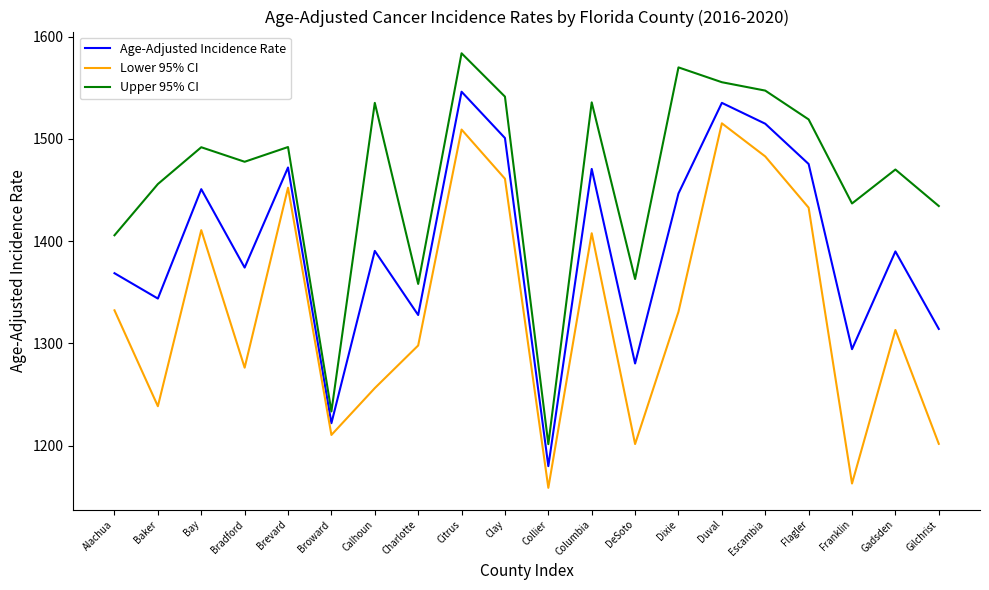

What is the minimum value shown in the chart?

1158.7